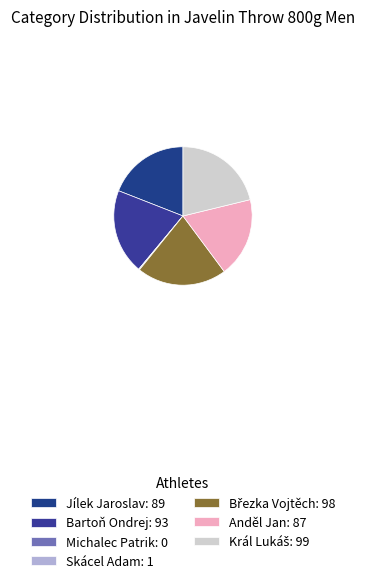

To the nearest percent, what is the difference between the Bartoň Ondrej and Jílek Jaroslav slice percentages?

1%